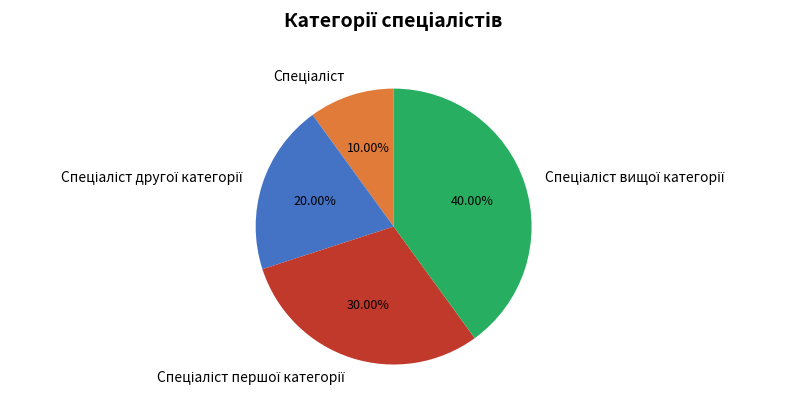

Is there any slice that represents more than half of the pie?

No